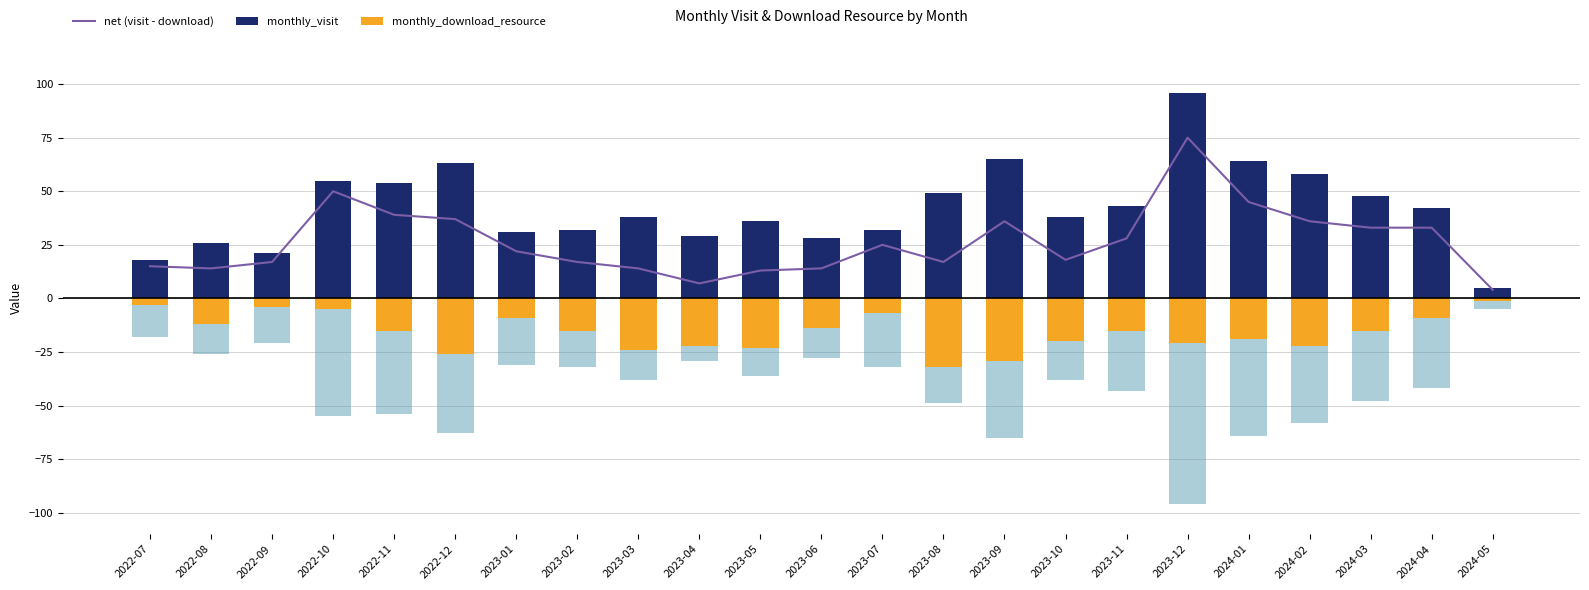

At which label does net (visit - download) reach its peak?

2023-12